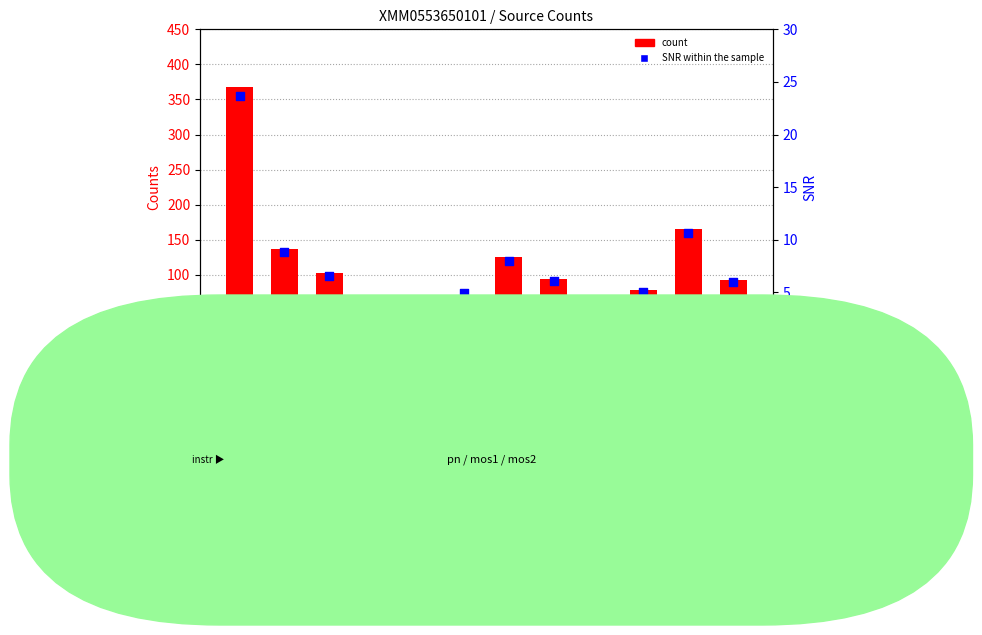

Which series reaches the minimum Y coordinate?

SNR within the sample